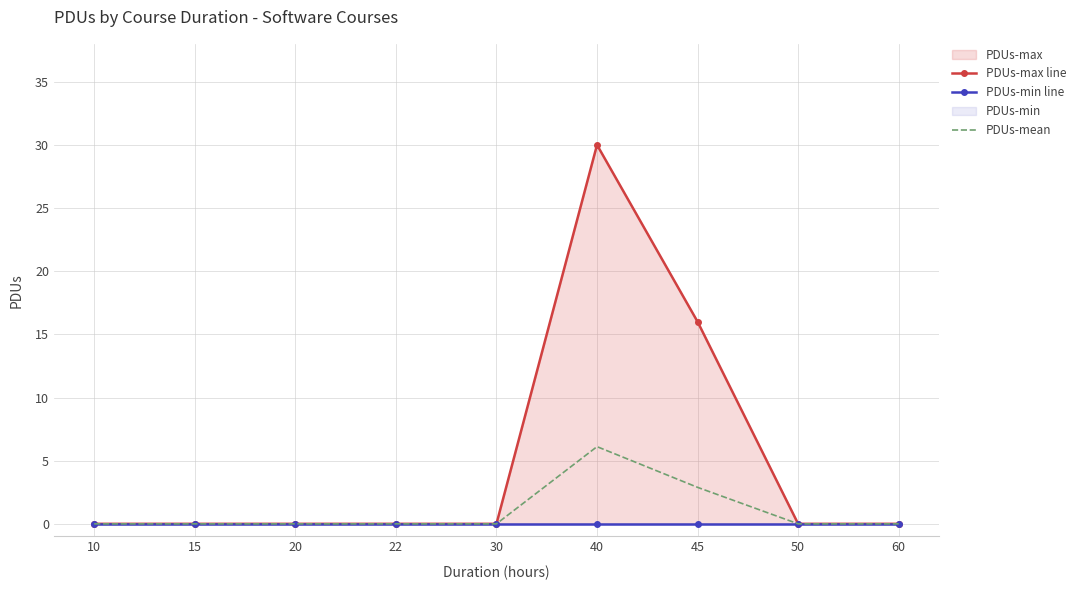

How many interior local peaks does the PDUs-max line series have?

1